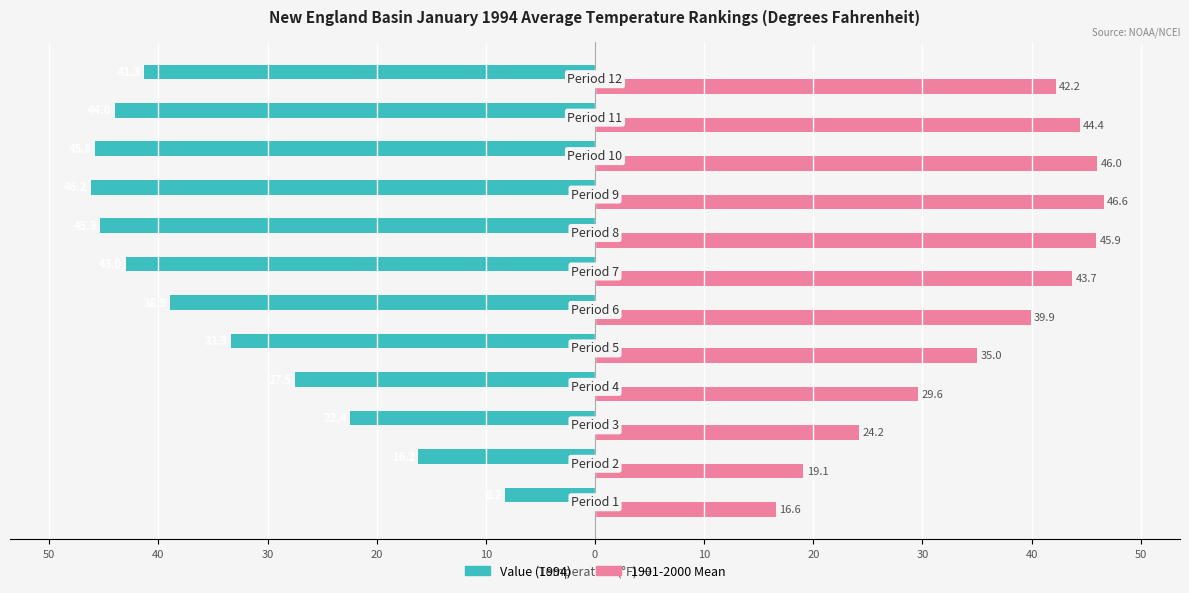

What are all the series names shown in the legend?

Value (1994), 1901-2000 Mean